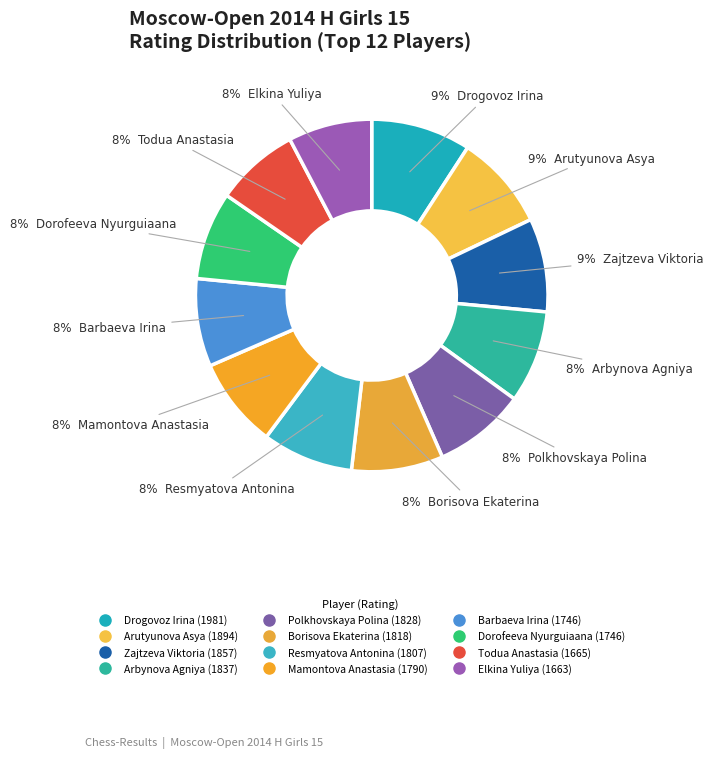

Which category has the biggest portion of the pie?

Drogovoz Irina